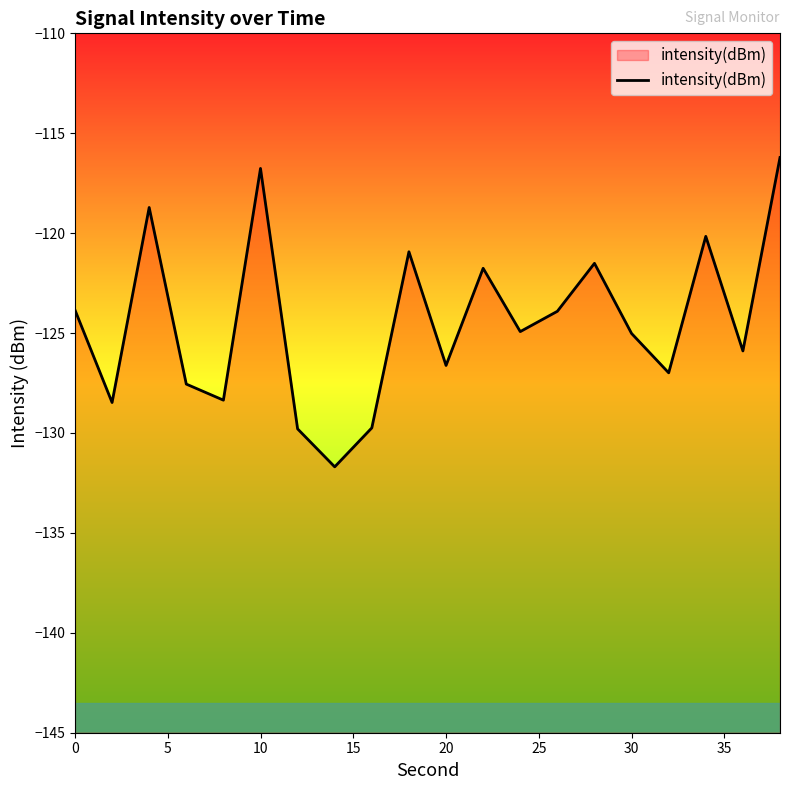

Read the value at 20.

-126.6